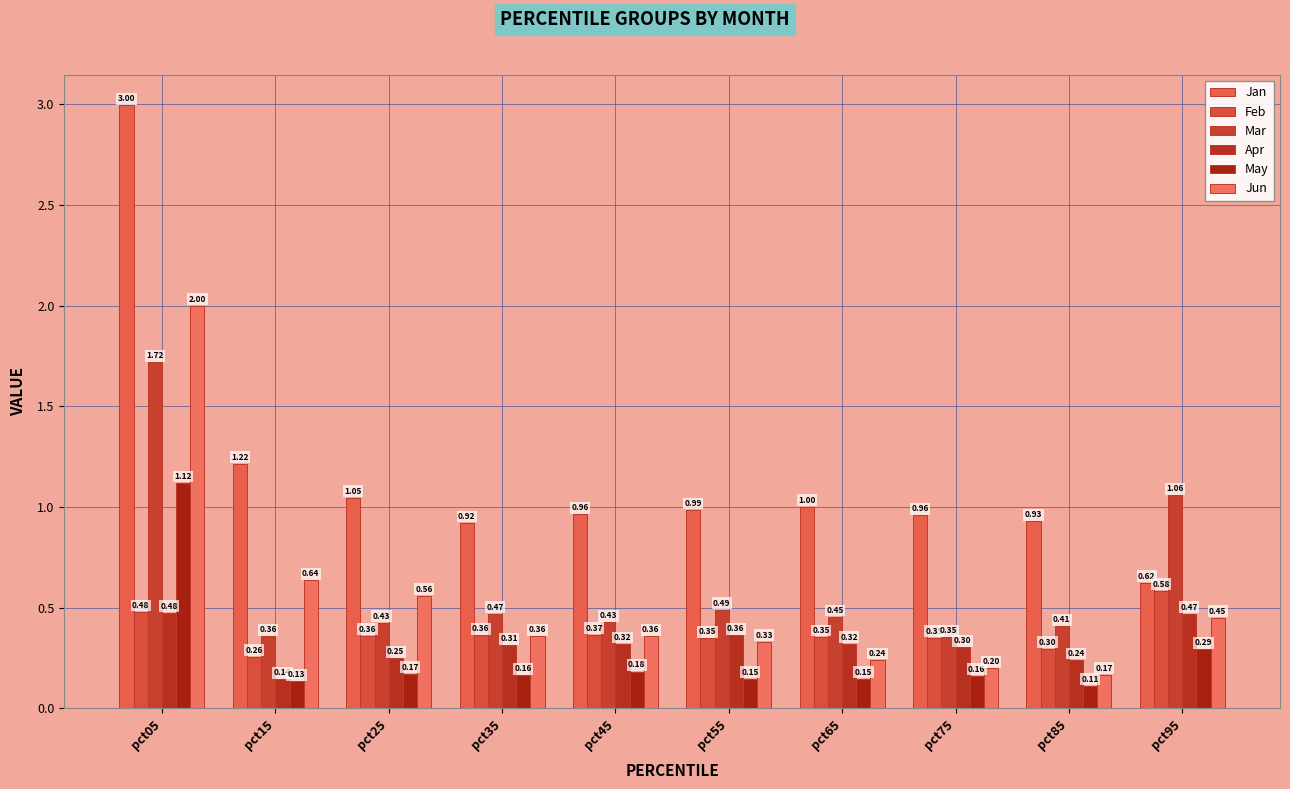

The Jun series shows 0.1 at pct85. True or false?

False